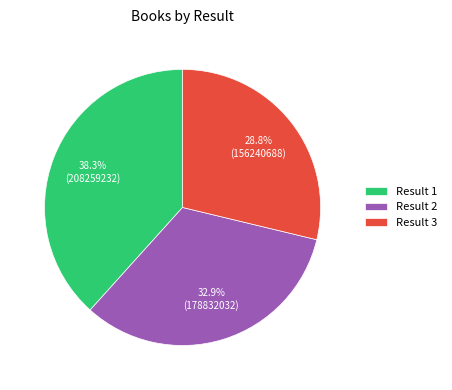

What is the ratio of the value at Result 1 to the value at Result 3?

1.3